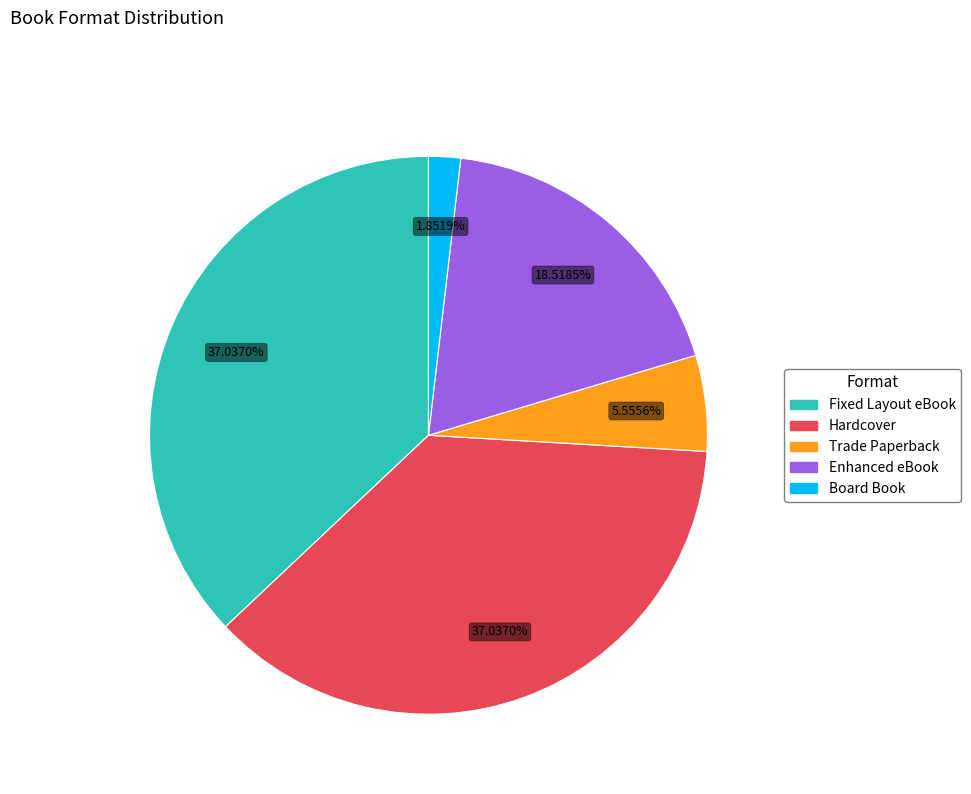

To the nearest percent, what percentage of the pie is Hardcover?

37%